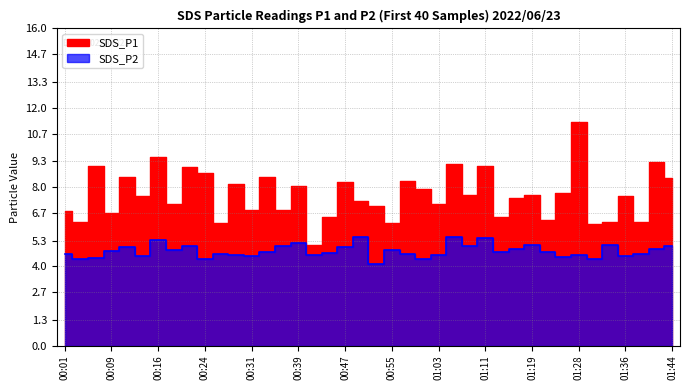

In SDS_P2, how many points are higher than both neighbors (excluding endpoints)?

12